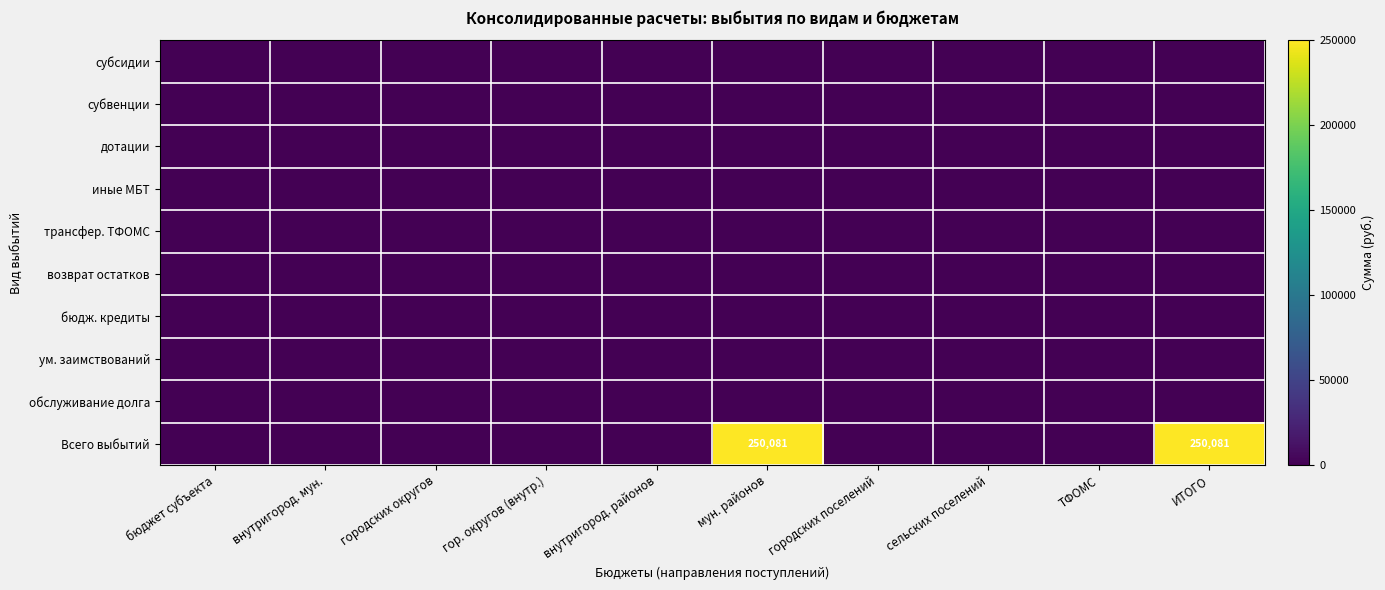

Which label corresponds to the largest value in the chart?

мун. районов